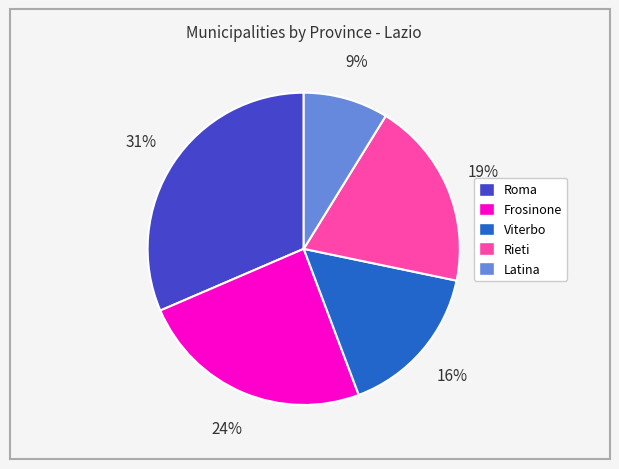

Between Roma and Latina, which is larger?

Roma